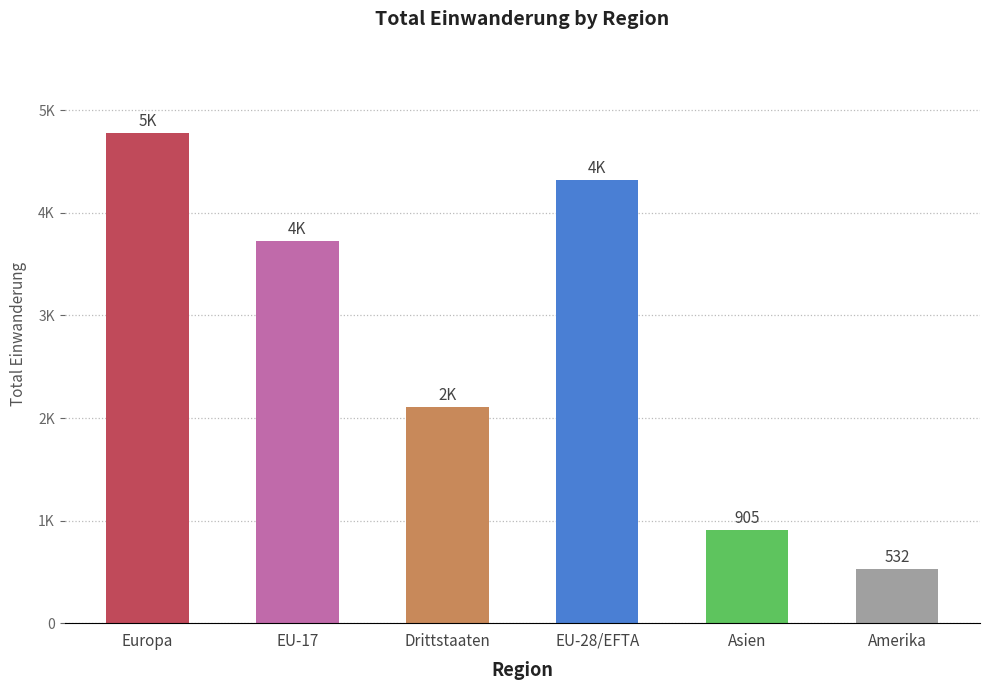

True or false: the data shows 532 at Amerika.

True